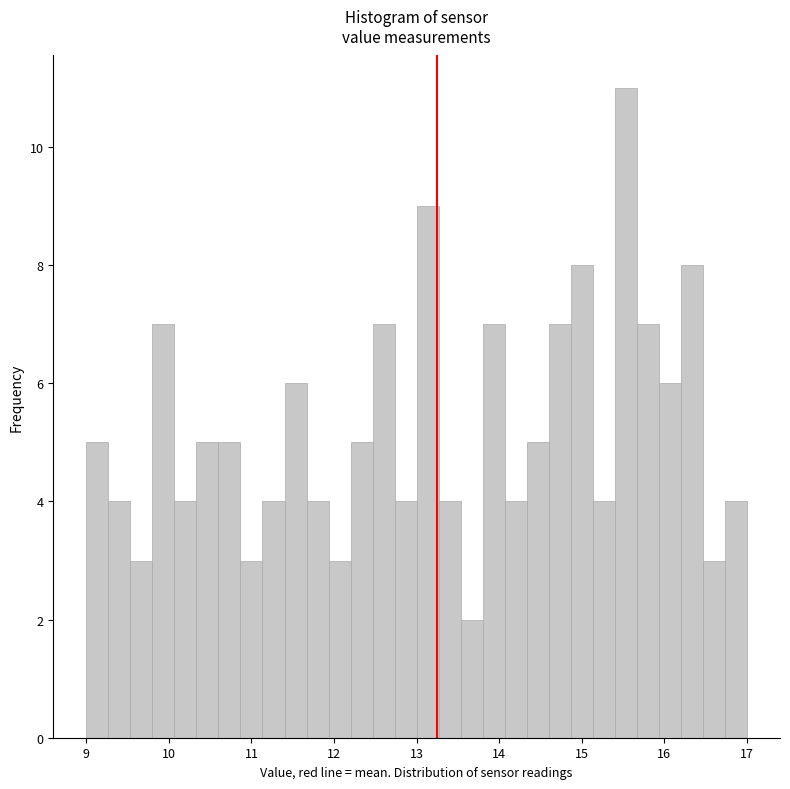

Around what value on the x-axis is the tallest bar? Give the approximate position of its centre, as read against the axis.

15.5